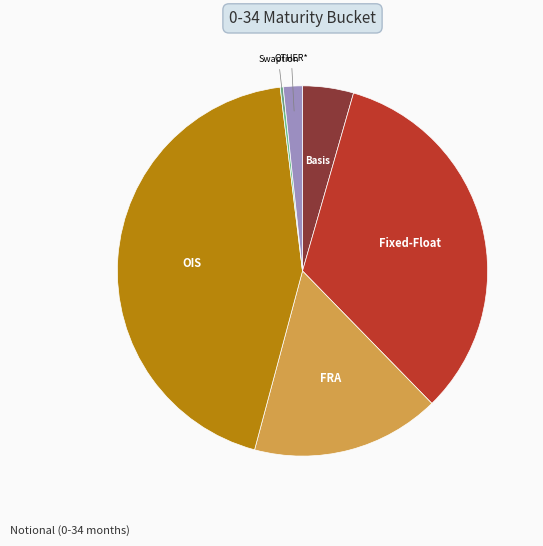

Does any single category account for the majority?

No